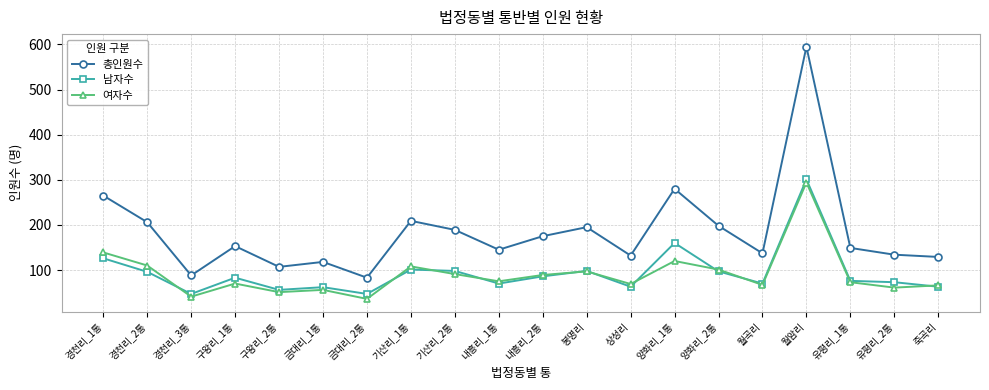

What is the maximum value for 여자수?

294